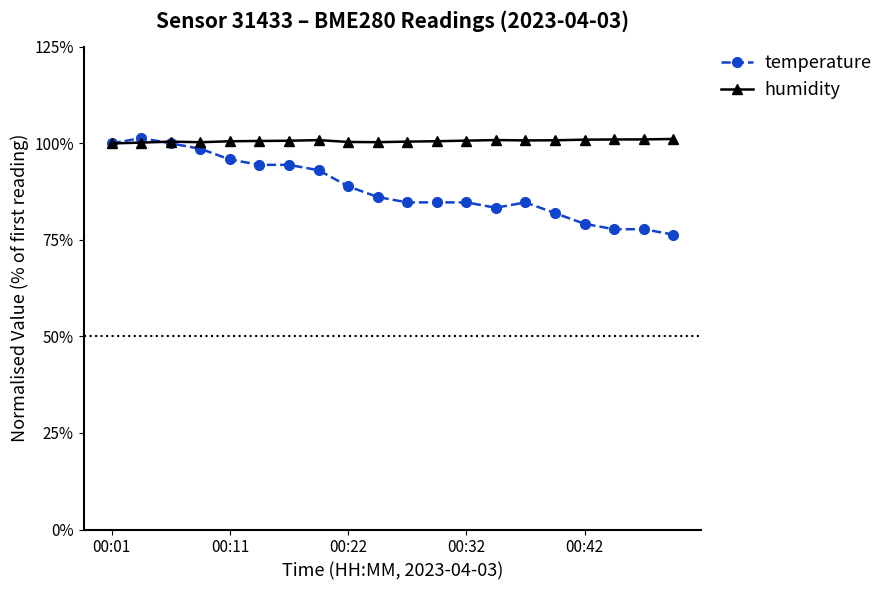

Rank the series by their average value, from highest to lowest.

humidity, temperature